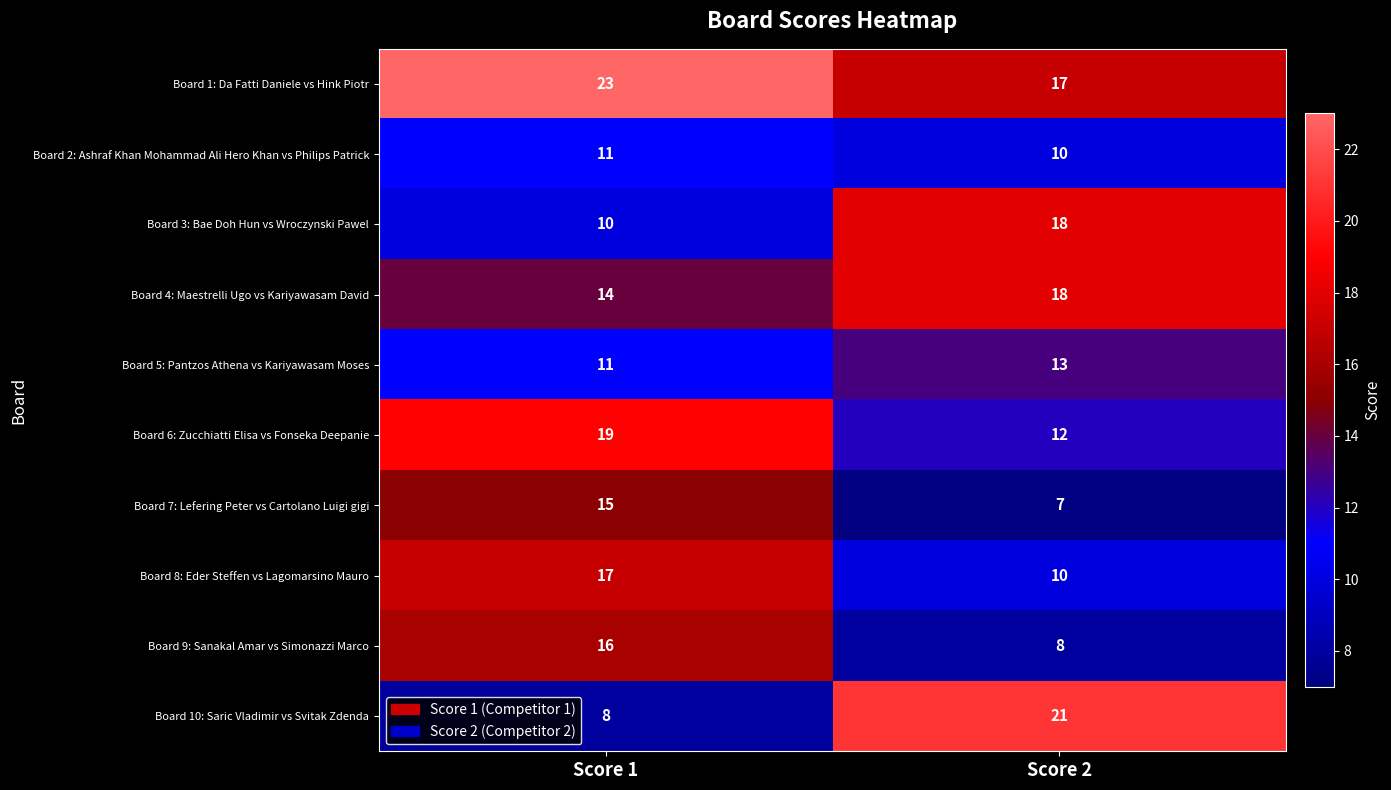

Which series has the largest total across all categories?

Board 1: Da Fatti Daniele vs Hink Piotr